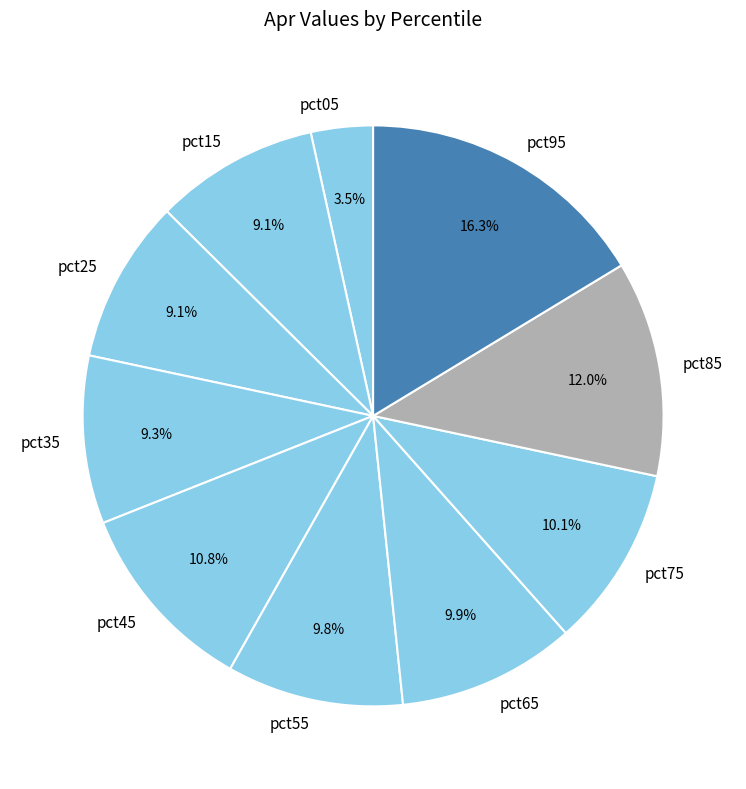

To the nearest percent, what percentage of the pie is pct95?

16%